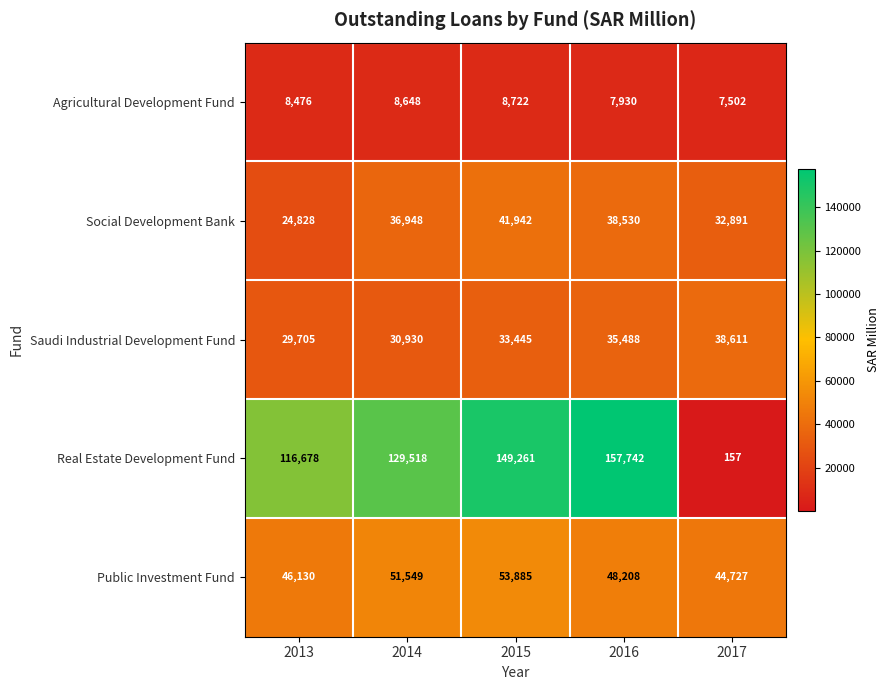

At which category is the sum across all series the highest?

2016